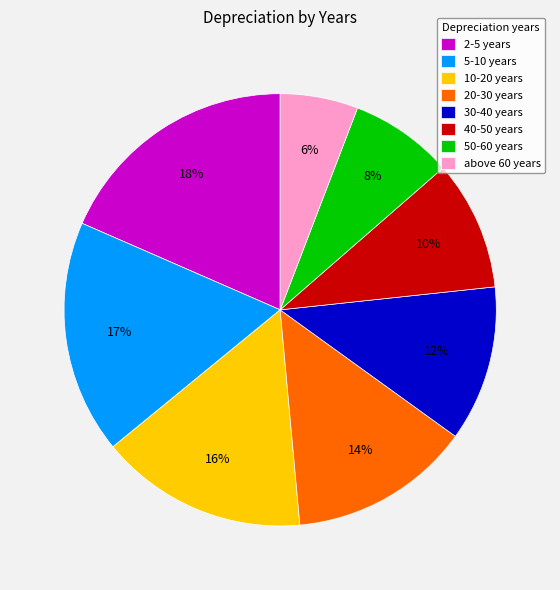

Is the sum of 20-30 years and 10-20 years greater than half?

No